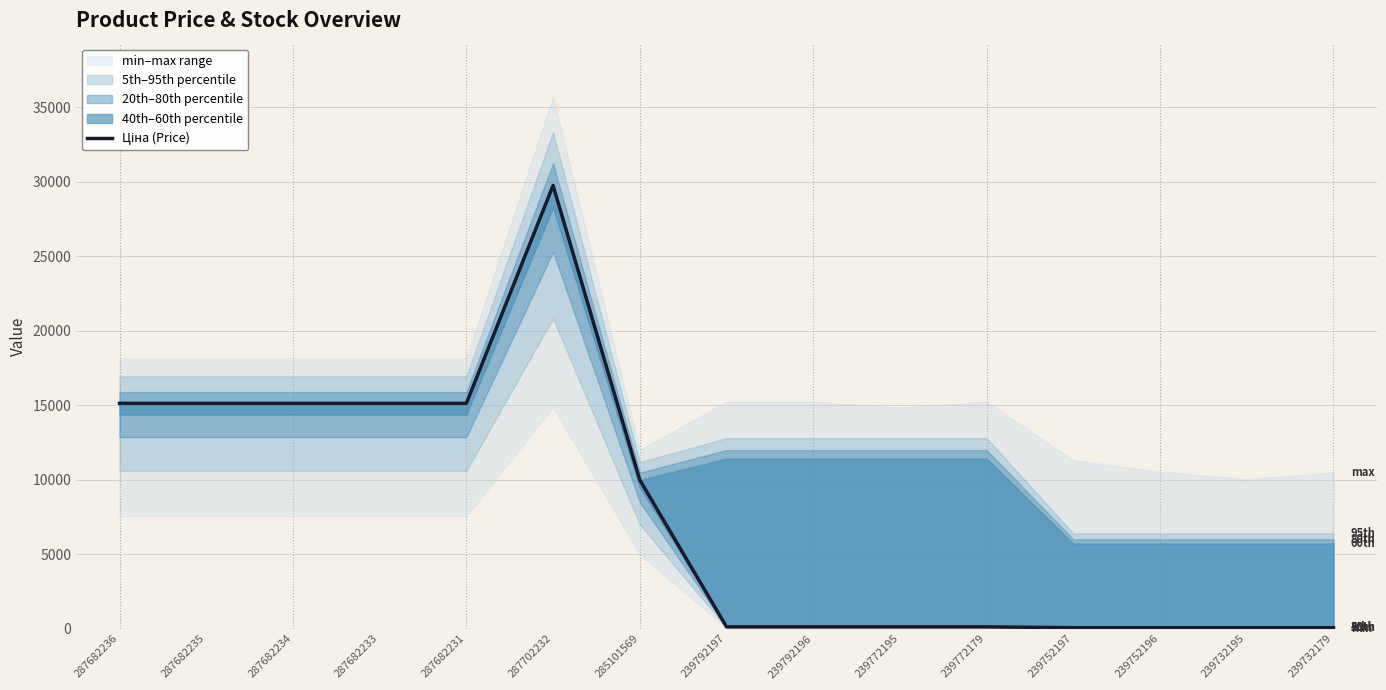

Where is the data nearest to the value 14902?

287682236